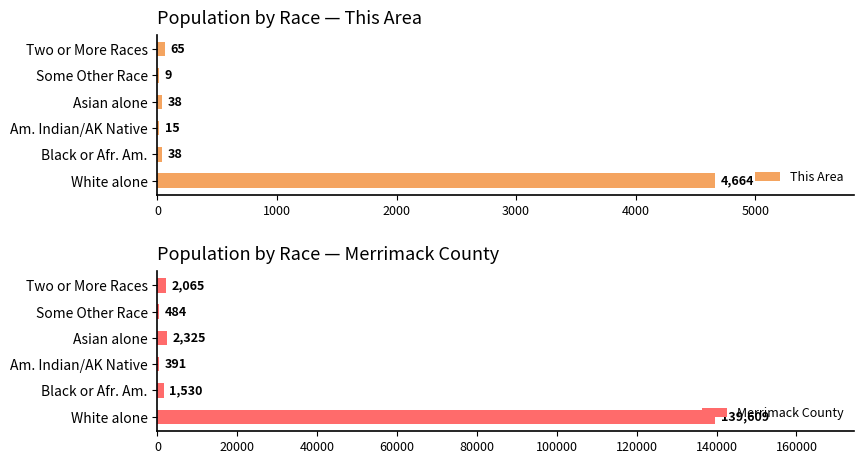

The Merrimack County series shows 391 at Am. Indian/AK Native. True or false?

True